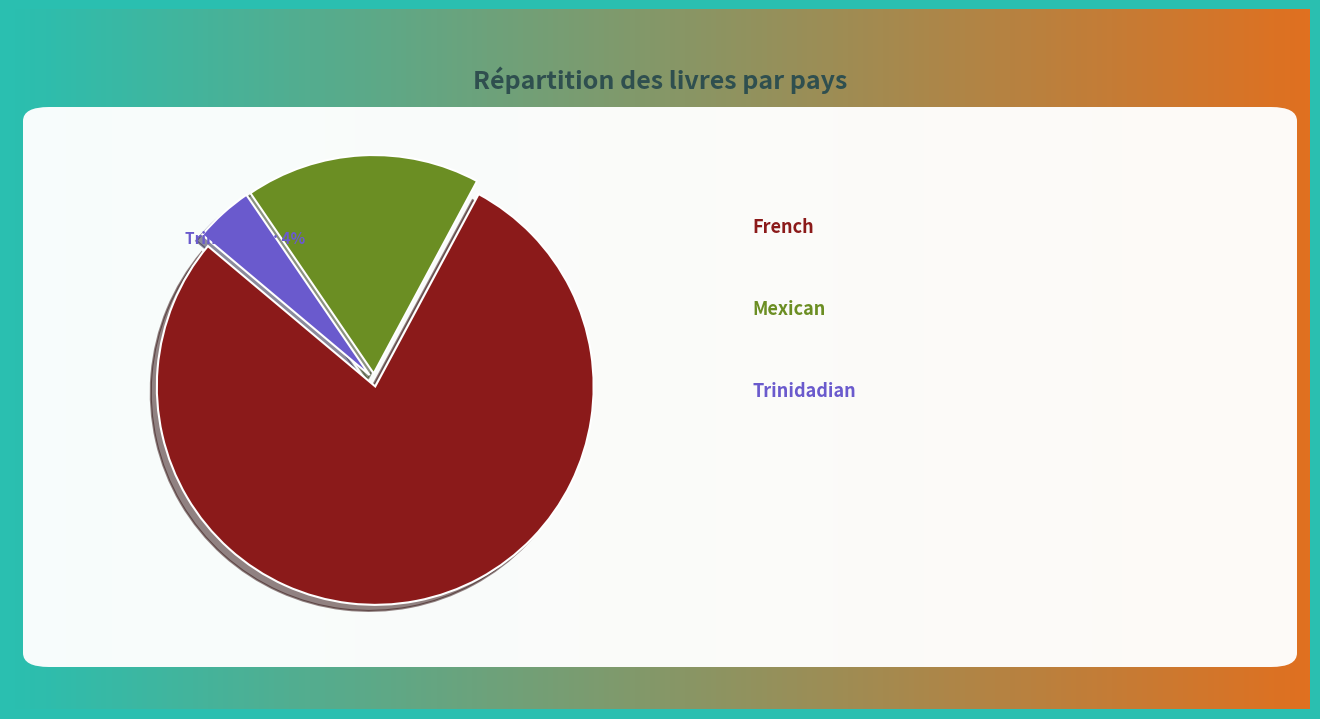

Count the number of slices in the pie.

3